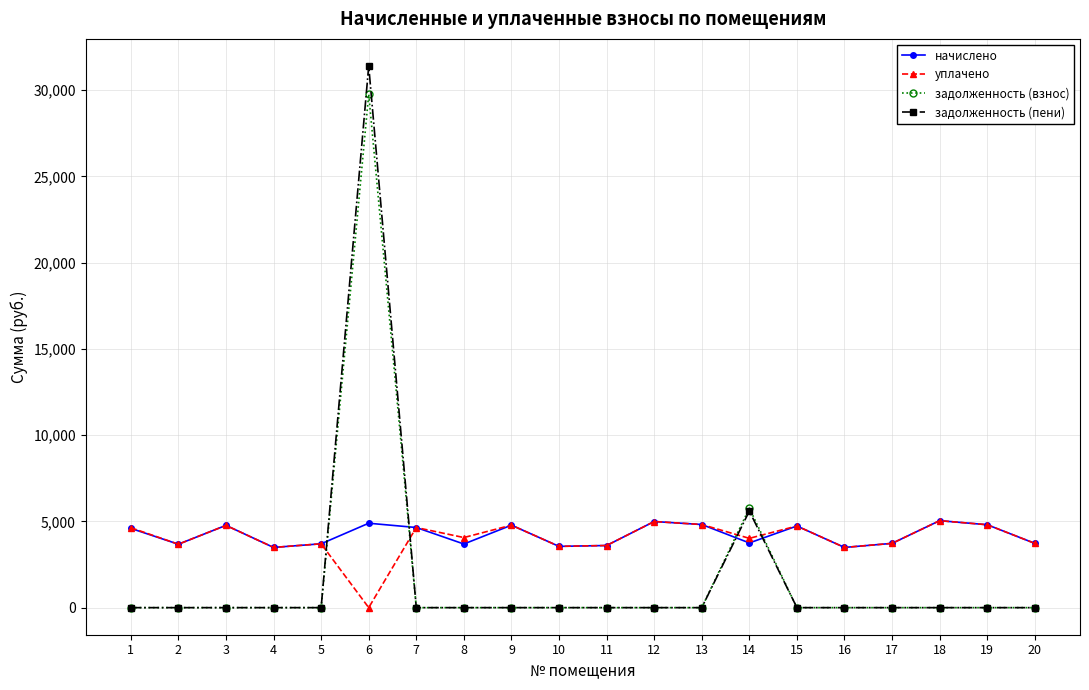

What are all the series names shown in the legend?

начислено, уплачено, задолженность (взнос), задолженность (пени)